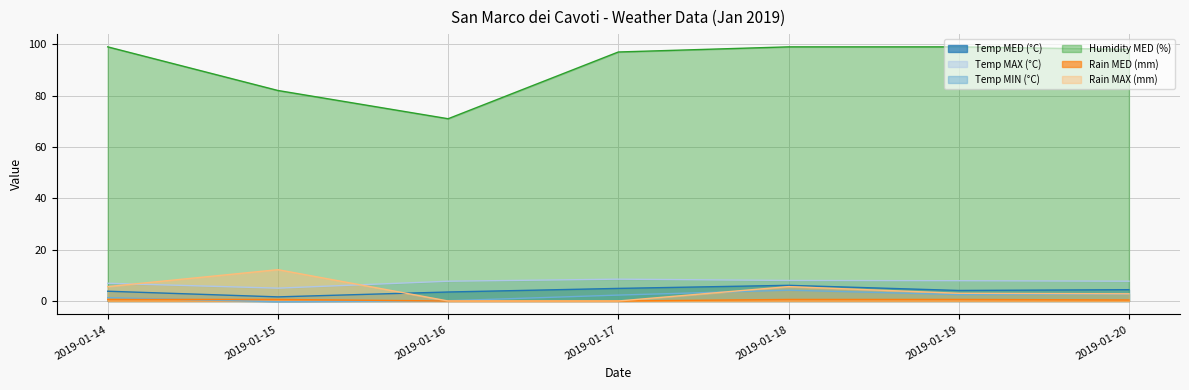

The Rain MAX (mm) series shows 9.5 at 2019-01-18. True or false?

False